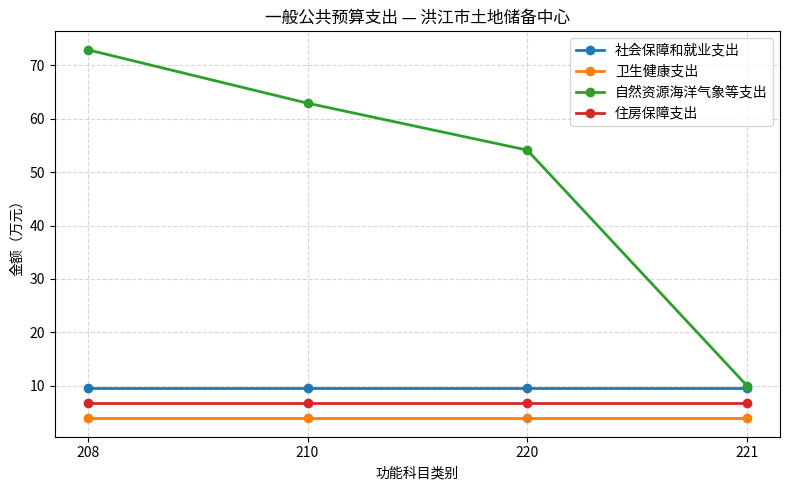

Reading left to right, what are all the values shown in this chart?

社会保障和就业支出: 208=9.6	210=9.6	220=9.6	221=9.6
卫生健康支出: 208=3.9	210=3.9	220=3.9	221=3.9
自然资源海洋气象等支出: 208=72.9	210=62.9	220=54.1	221=10.0
住房保障支出: 208=6.8	210=6.8	220=6.8	221=6.8